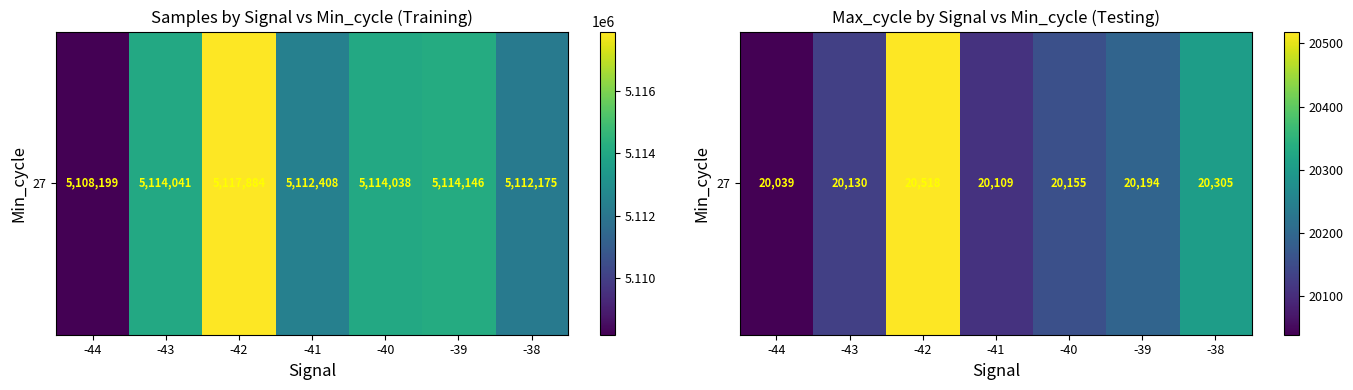

Reading right to left, transcribe all the data shown in this chart.

-38=20305.1	-39=20194.1	-40=20155.5	-41=20109.3	-42=20518.7	-43=20130.5	-44=20039.0